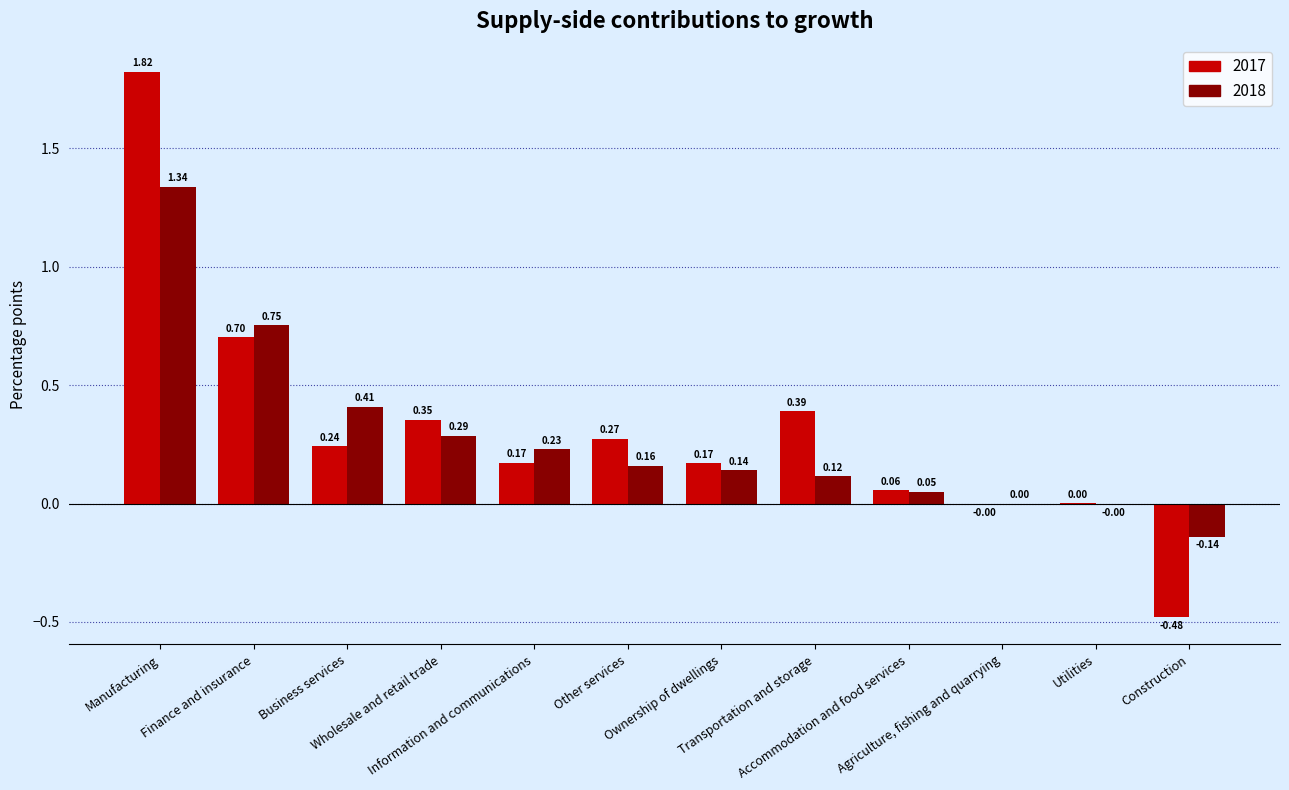

Are the bars grouped side by side (vs. stacked)?

Yes